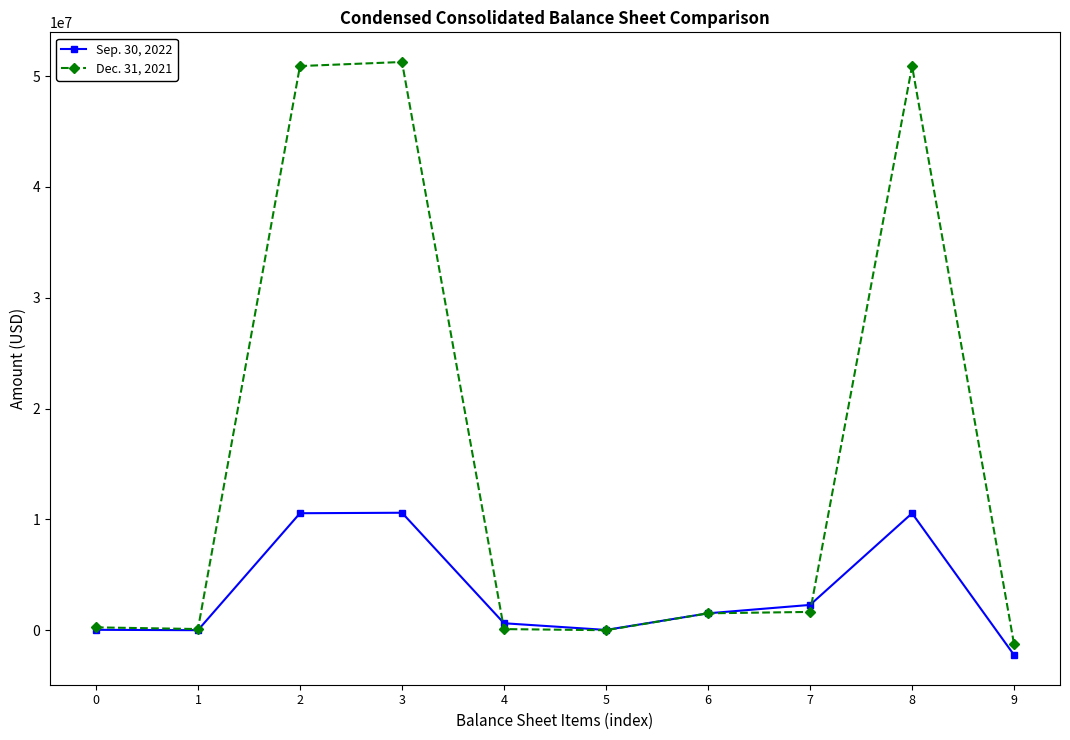

What are all the series names shown in the legend?

Sep. 30, 2022, Dec. 31, 2021